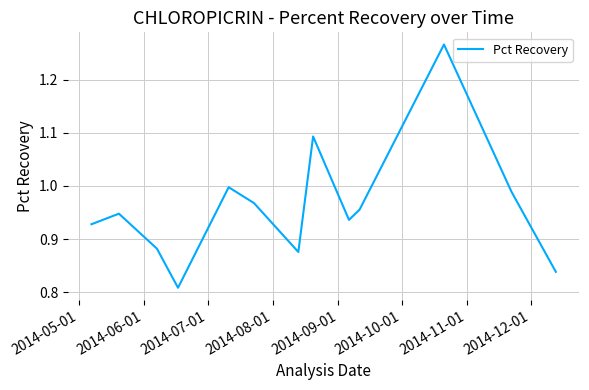

What is the difference between the maximum and minimum values?

0.5